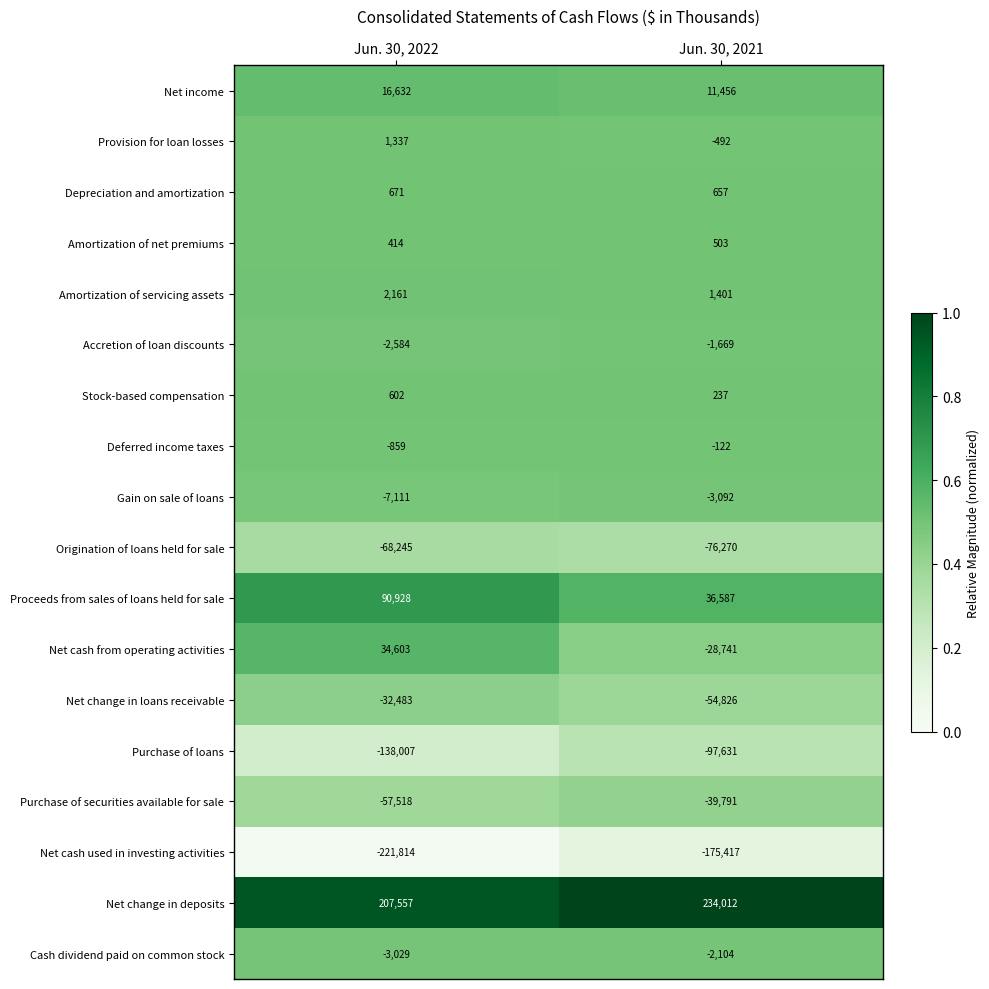

At Jun. 30, 2022, list the series in order from smallest to largest.

Net cash used in investing activities, Purchase of loans, Origination of loans held for sale, Purchase of securities available for sale, Net change in loans receivable, Gain on sale of loans, Cash dividend paid on common stock, Accretion of loan discounts, Deferred income taxes, Amortization of net premiums, Stock-based compensation, Depreciation and amortization, Provision for loan losses, Amortization of servicing assets, Net income, Net cash from operating activities, Proceeds from sales of loans held for sale, Net change in deposits